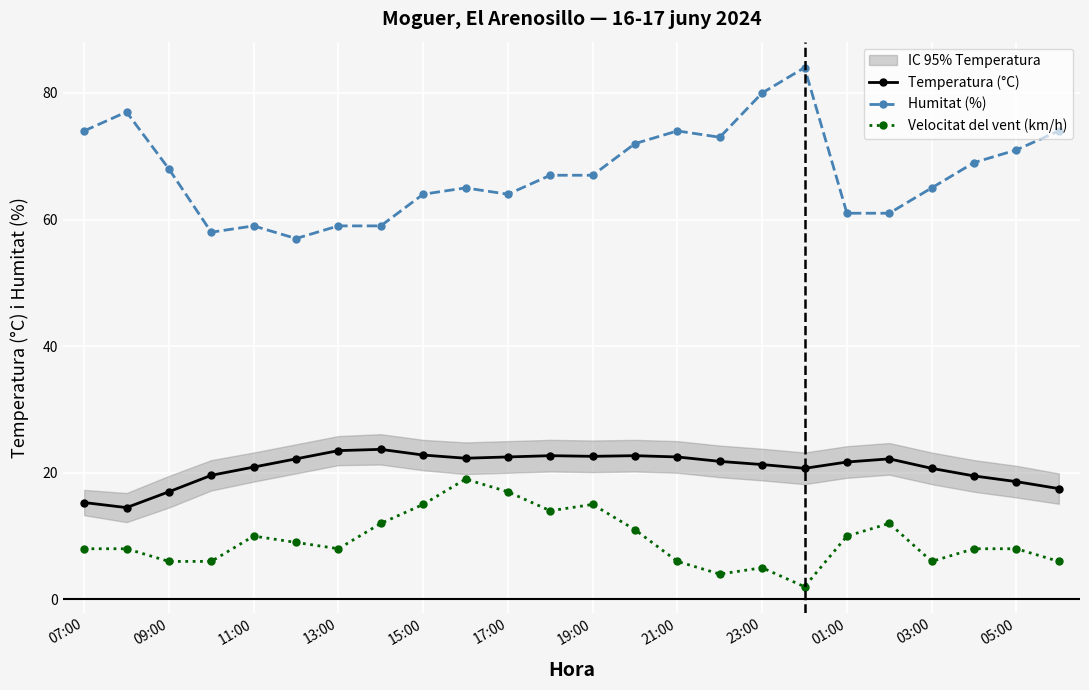

True or false: Temperatura (°C) has more than 2 interior local peaks.

True